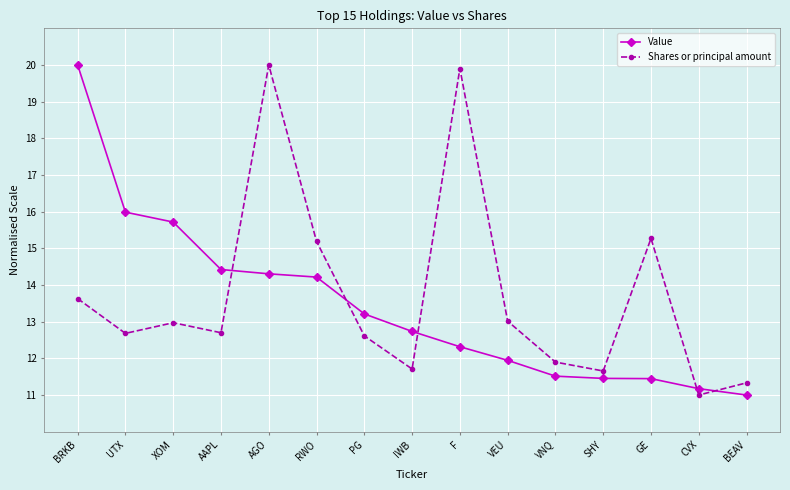

What position from the right is UTX?

14